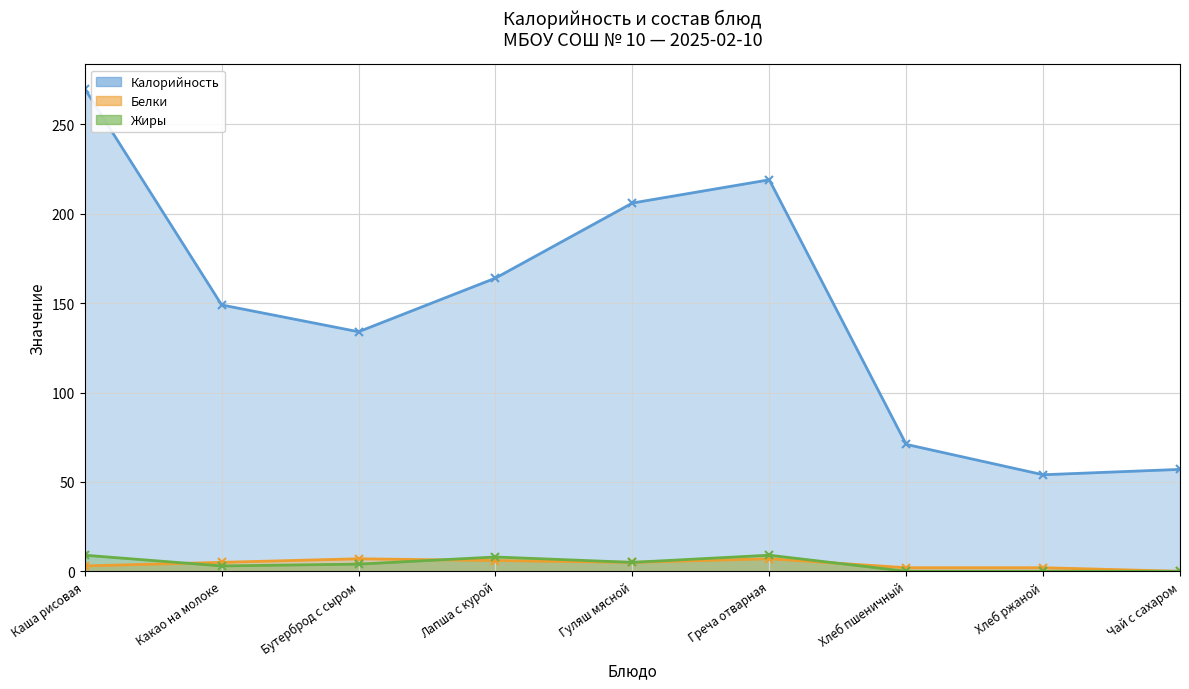

How many data points in Калорийность are above 149?

4